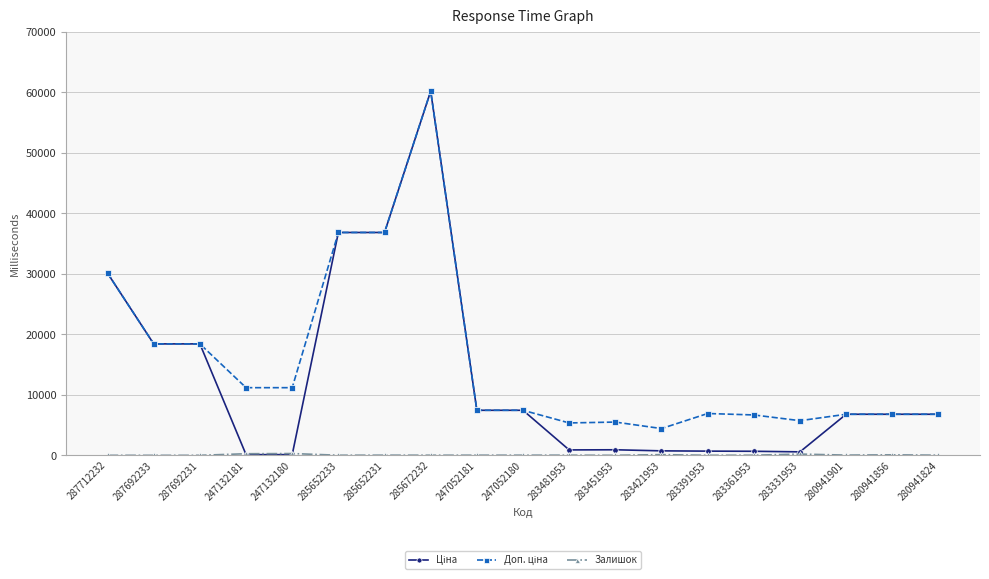

What is the label of the 2nd point from the left?

287692233